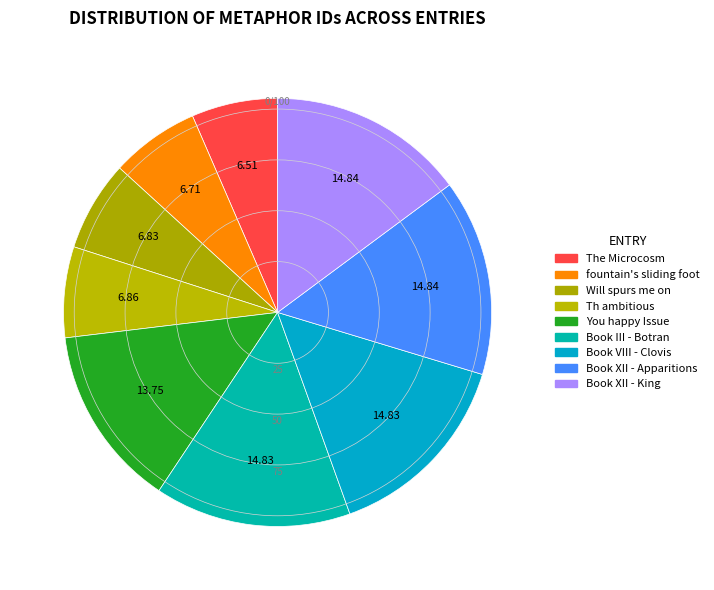

Which category has the smallest portion of the pie?

The Microcosm